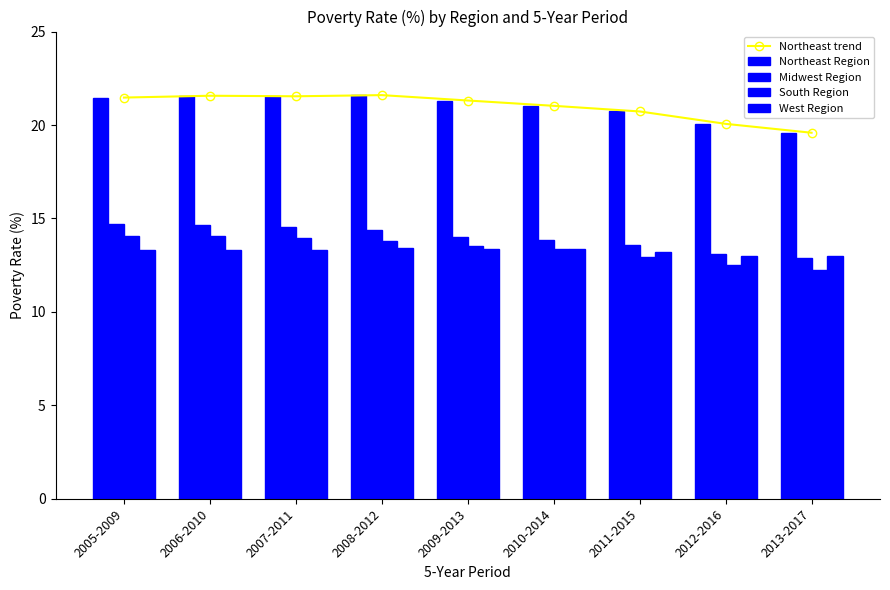

Is the value of Northeast Region at 2007-2011 greater than the value of Northeast trend at 2007-2011?

No